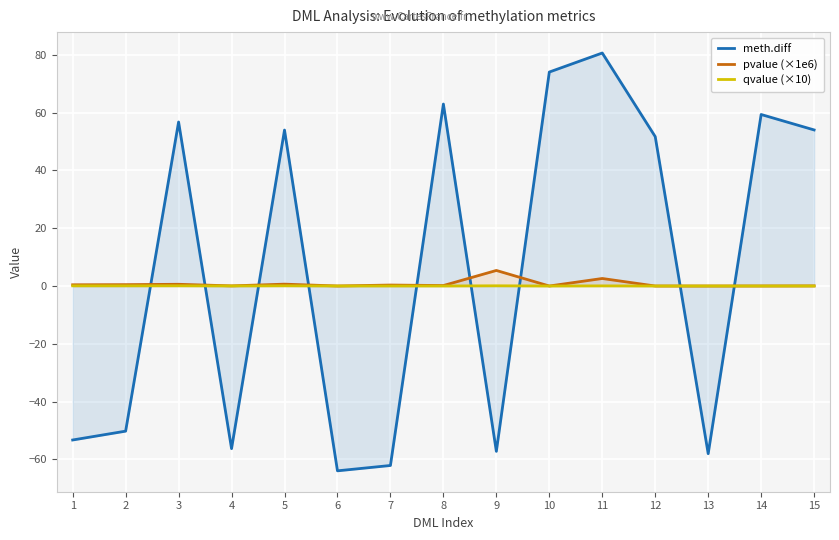

Where is pvalue (×1e6) nearest to the value 2?

11